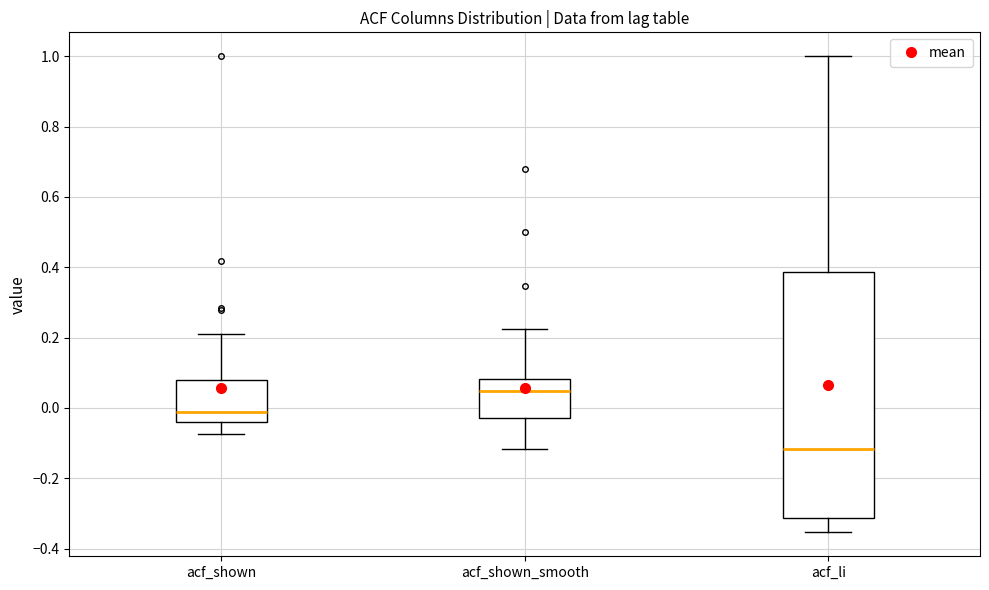

Reading left to right, transcribe this box plot: for each box, give where its median line is, the range the box spans, and where its two whiskers end, as read against the y-axis. The values are not printed on the chart, so give them approximately, as read against the axis.

acf_shown: median -0.02, box -0.04 to 0.08, whiskers -0.08 to 0.22
acf_shown_smooth: median 0.04, box -0.02 to 0.08, whiskers -0.12 to 0.22
acf_li: median -0.12, box -0.32 to 0.38, whiskers -0.36 to 1.00